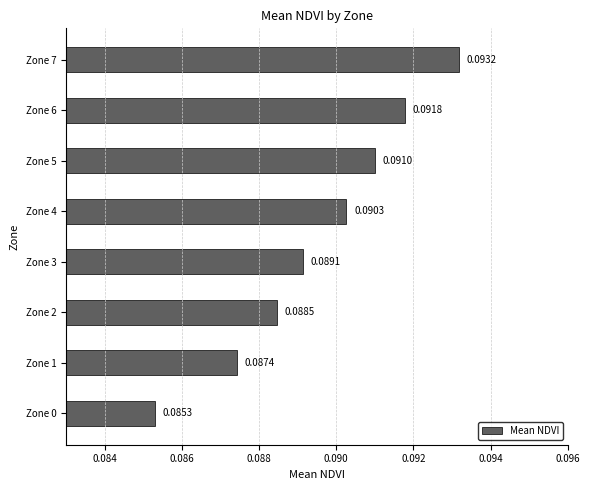

Between Zone 1 and Zone 6, which is larger?

Zone 6